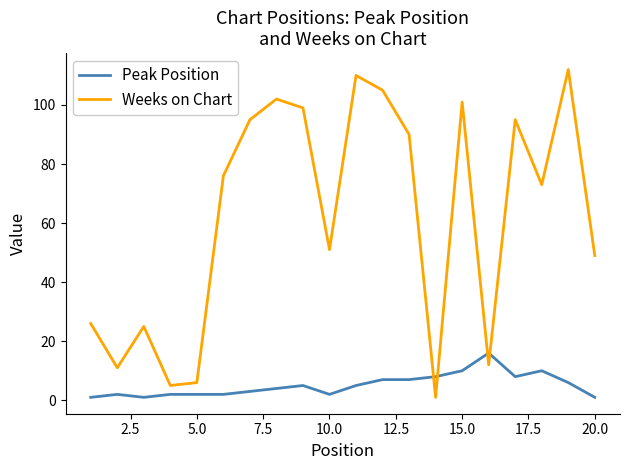

Which series has the widest spread of values?

Weeks on Chart